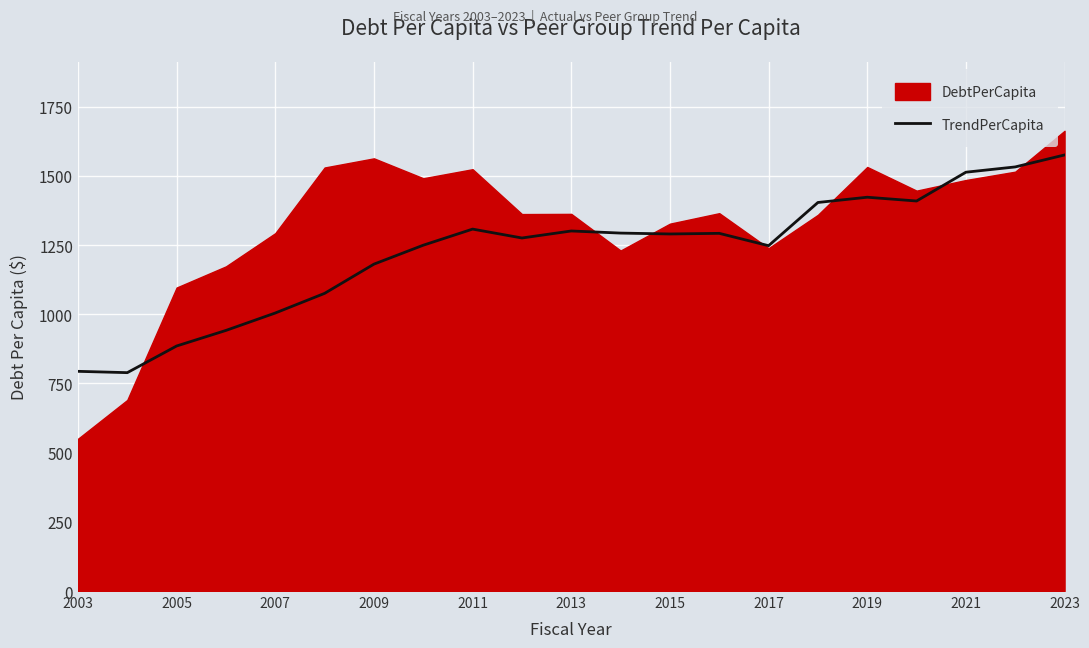

True or false: TrendPerCapita has a value of 1422.8 at 2019.

True